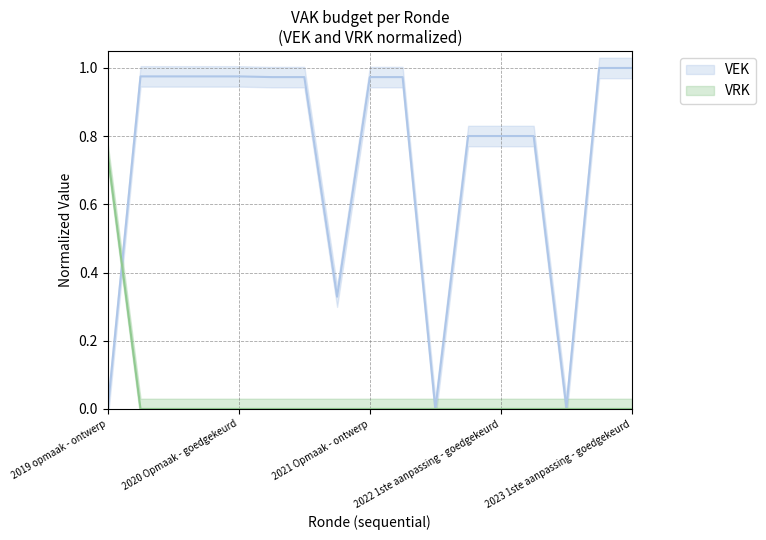

What is the value of the VEK point at the 7th from the left?

1.0